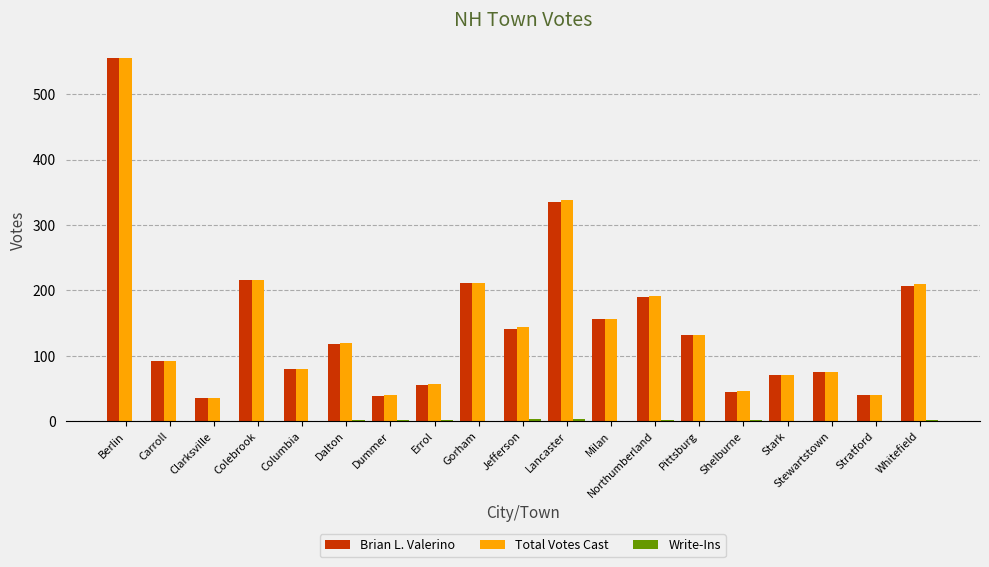

What value does the Brian L. Valerino series have at Milan?

156